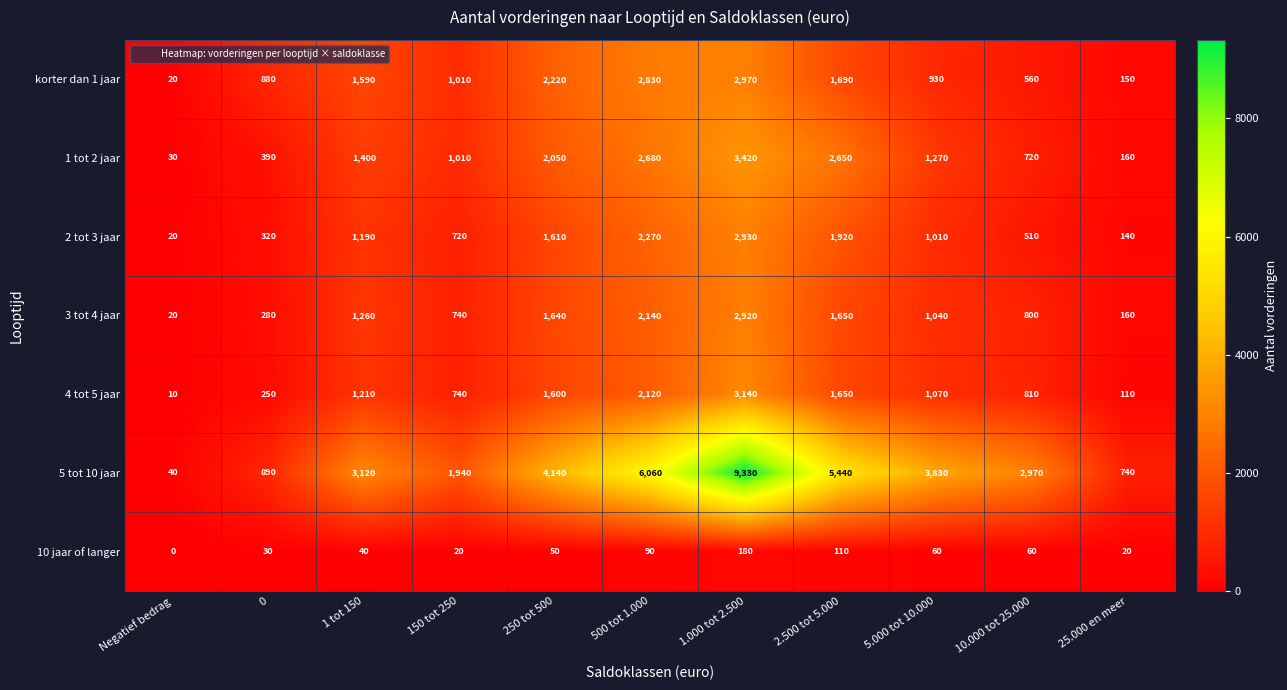

Where is 3 tot 4 jaar nearest to the value 1470?

250 tot 500